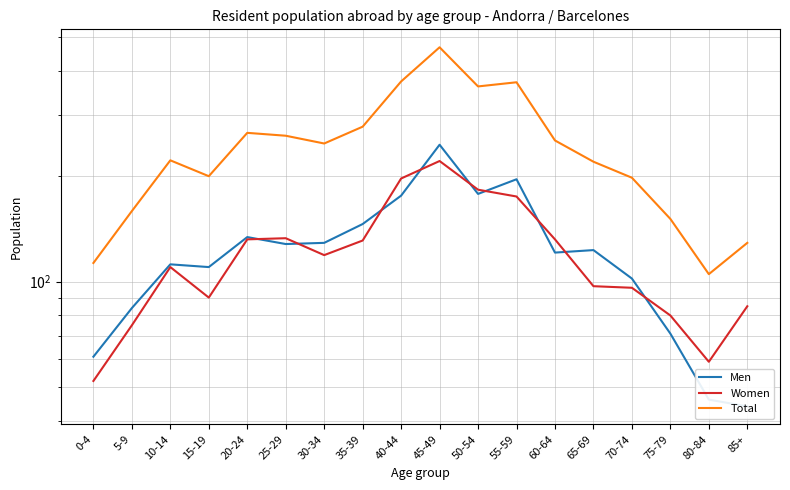

At which label does Total reach its minimum?

80-84